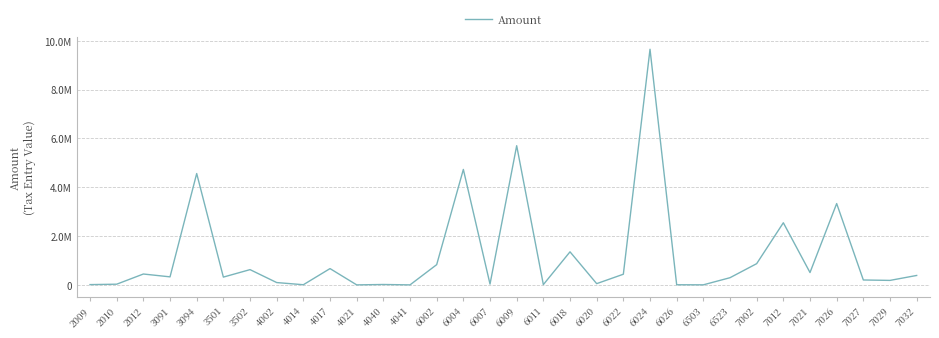

Does the chart have visible grid lines?

Yes